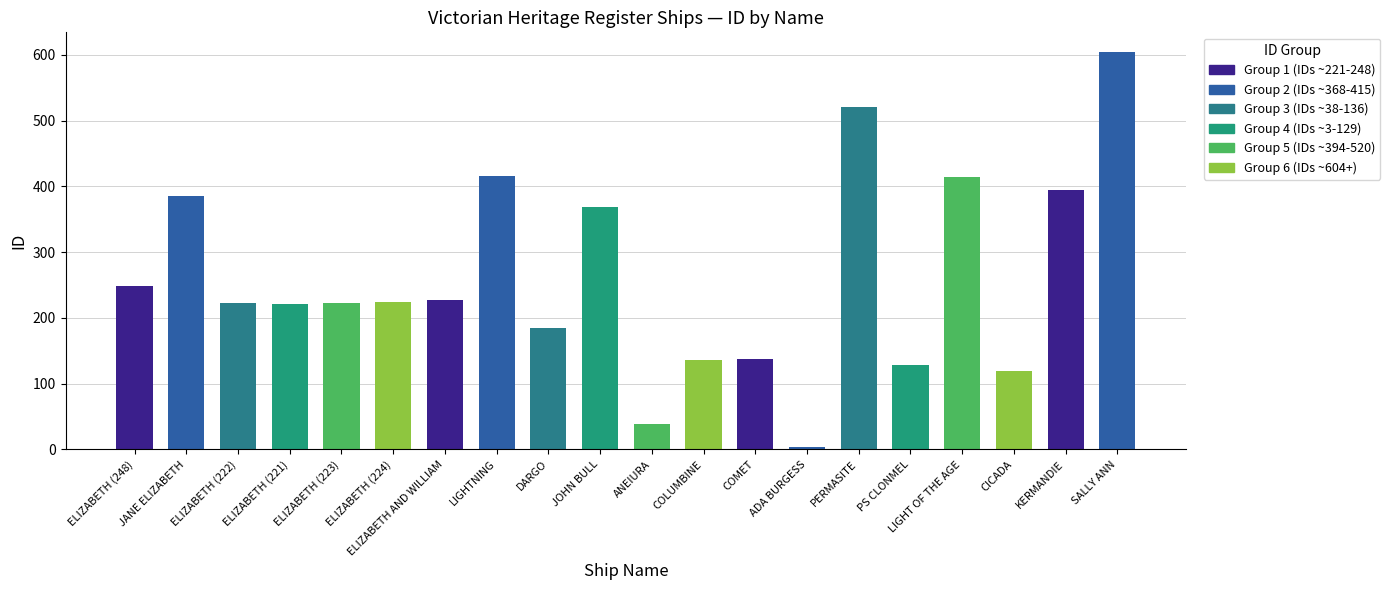

At which label does the data first exceed 224?

ELIZABETH (248)